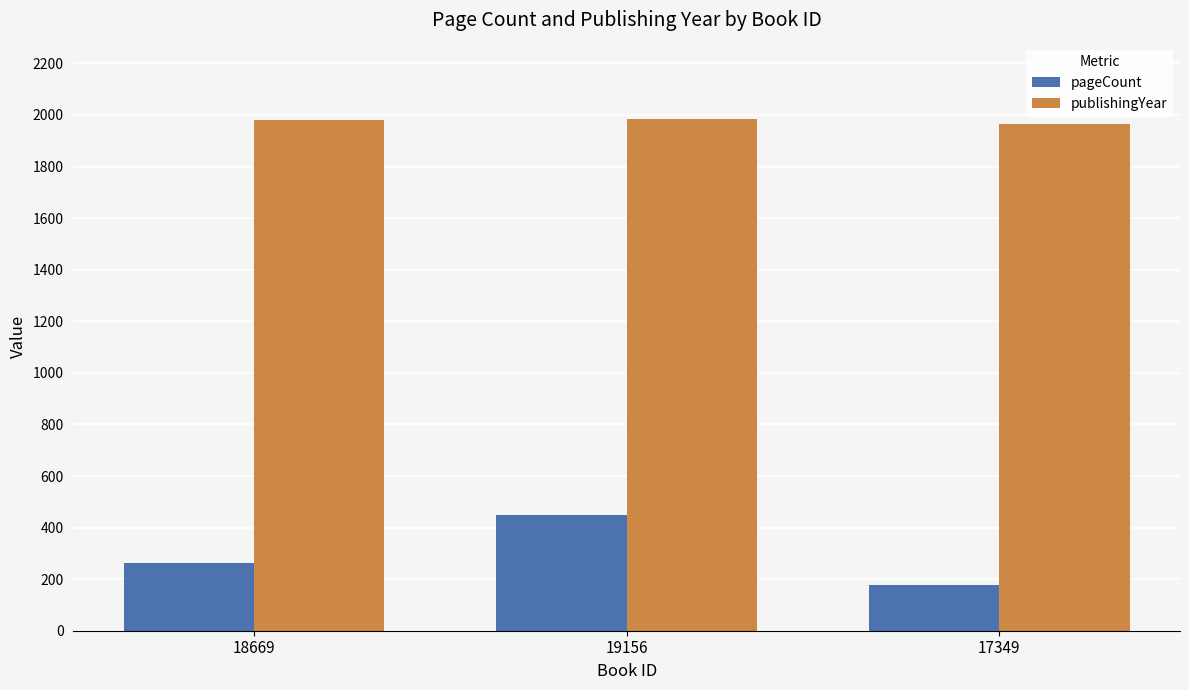

At which category is the sum across all series the highest?

19156